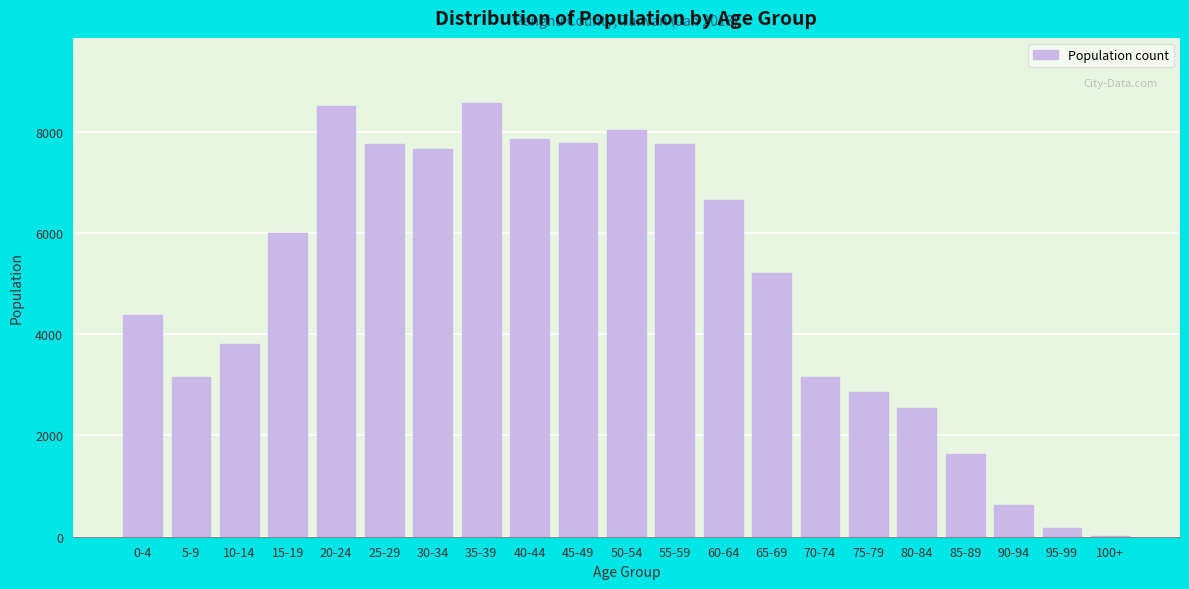

What is the maximum value shown in the chart?

8566